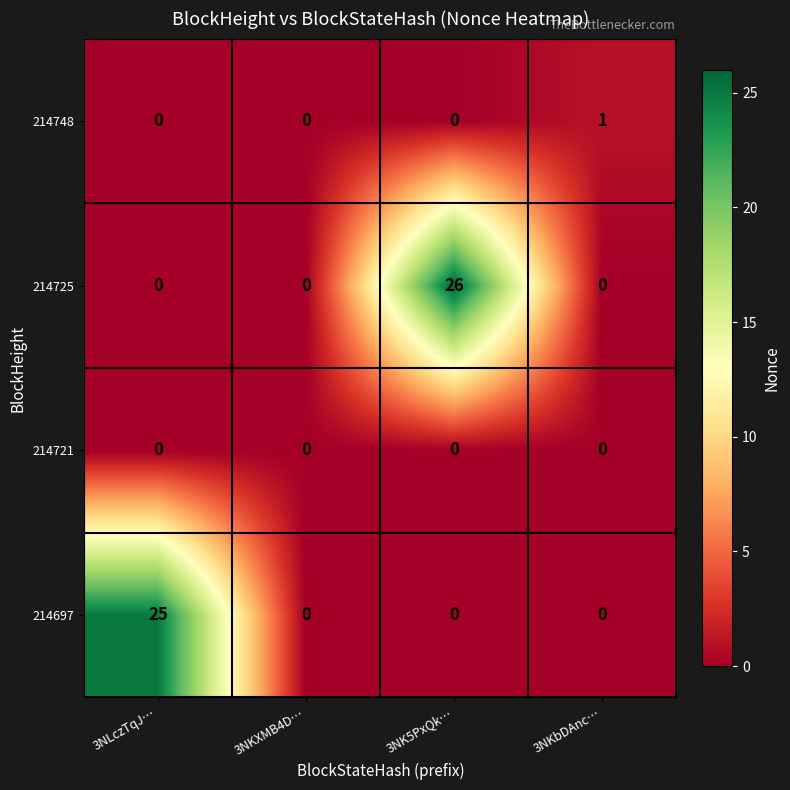

Reading left to right, what are all the values shown in this chart?

214748: 0	0	0	1
214725: 0	0	26	0
214721: 0	0	0	0
214697: 25	0	0	0